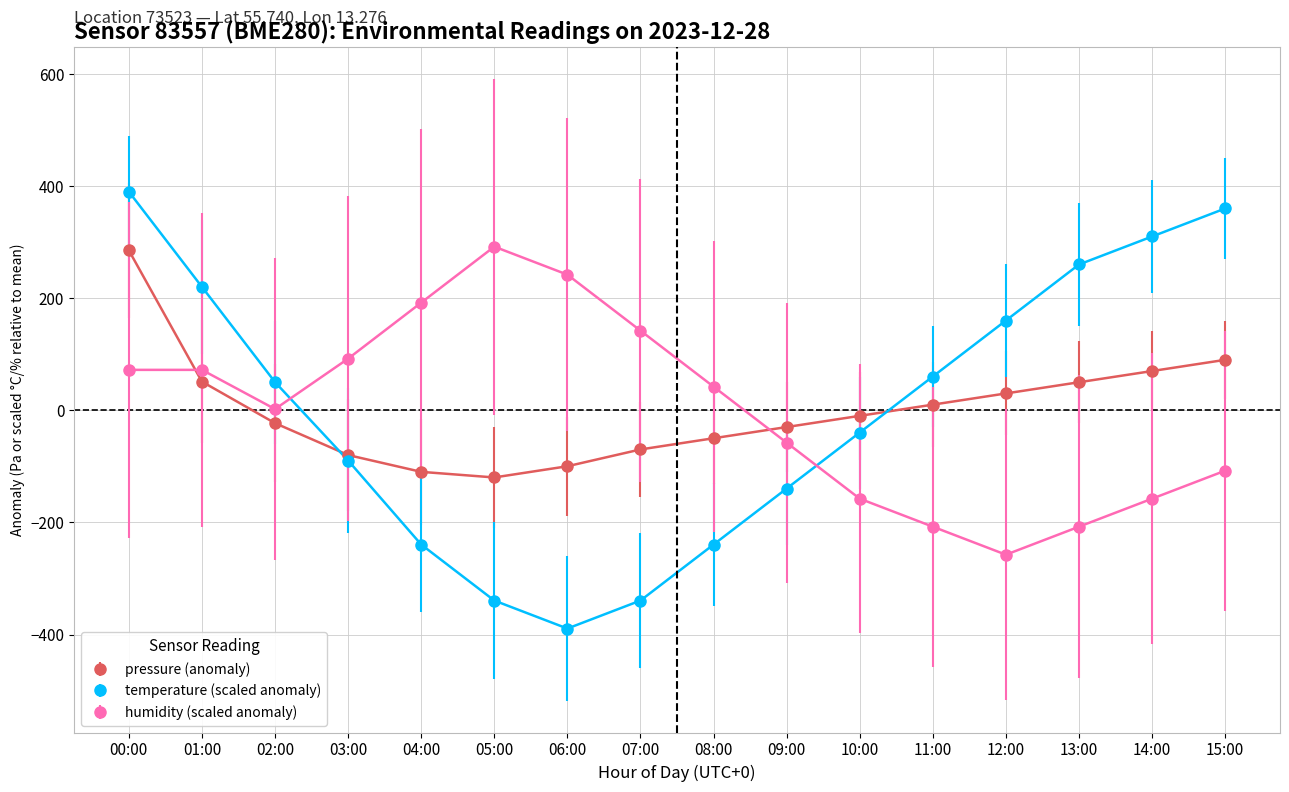

What is the label of the 1st point from the left?

00:00